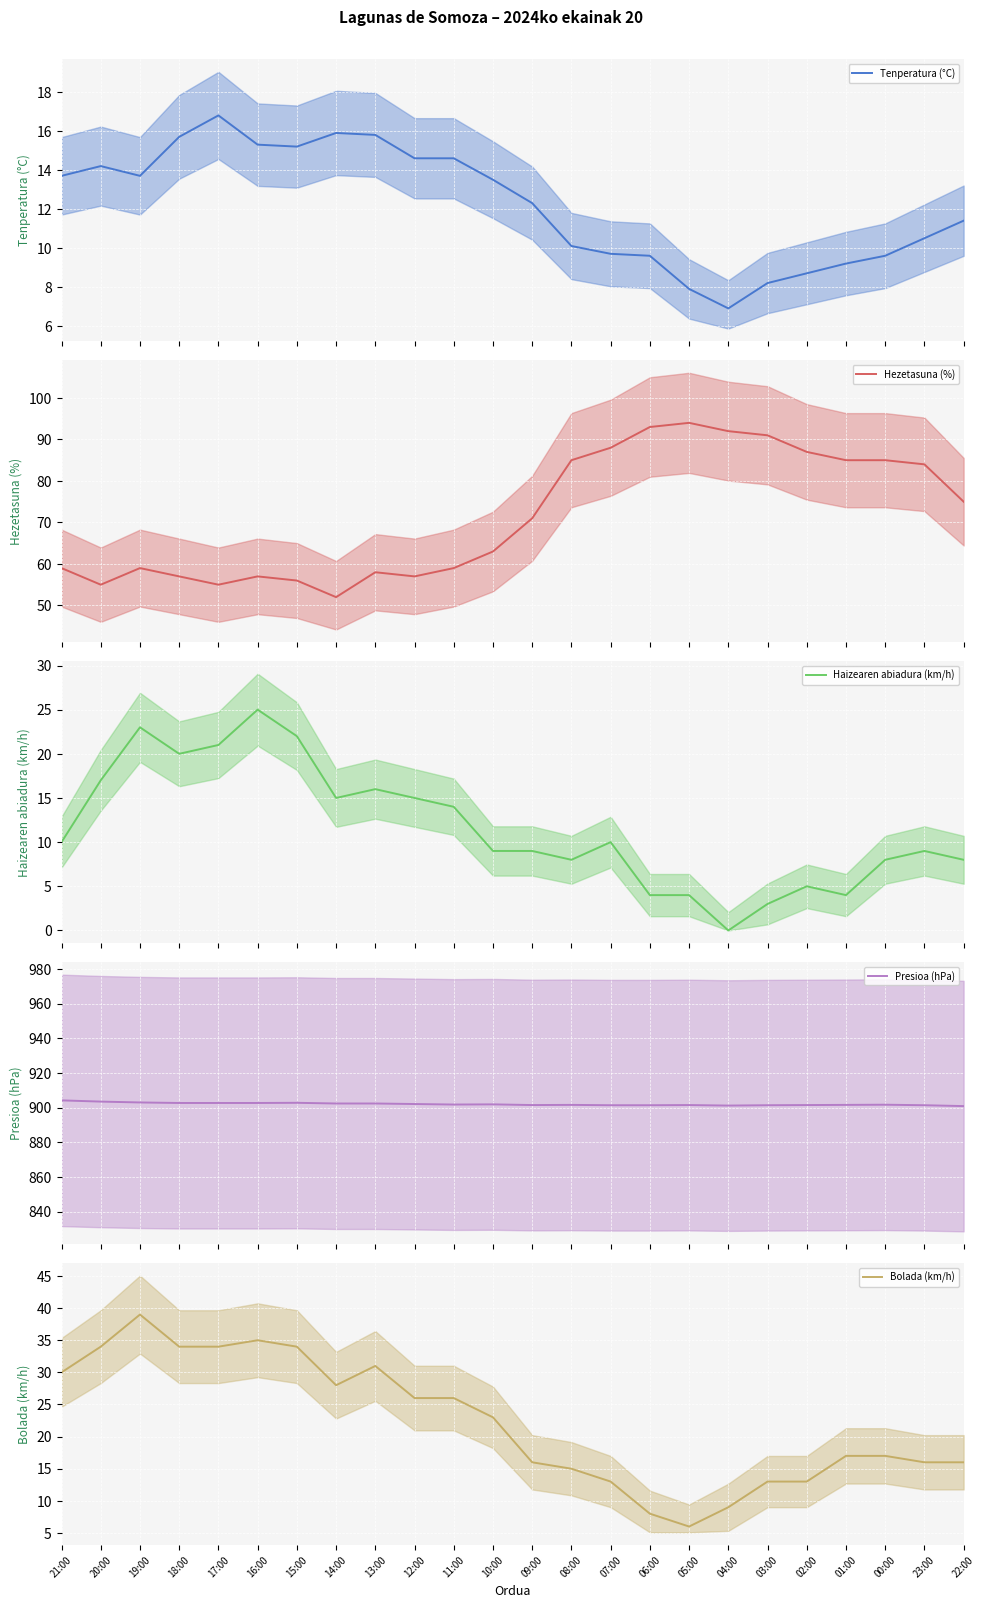

Which series has the largest total across all categories?

Presioa (hPa)